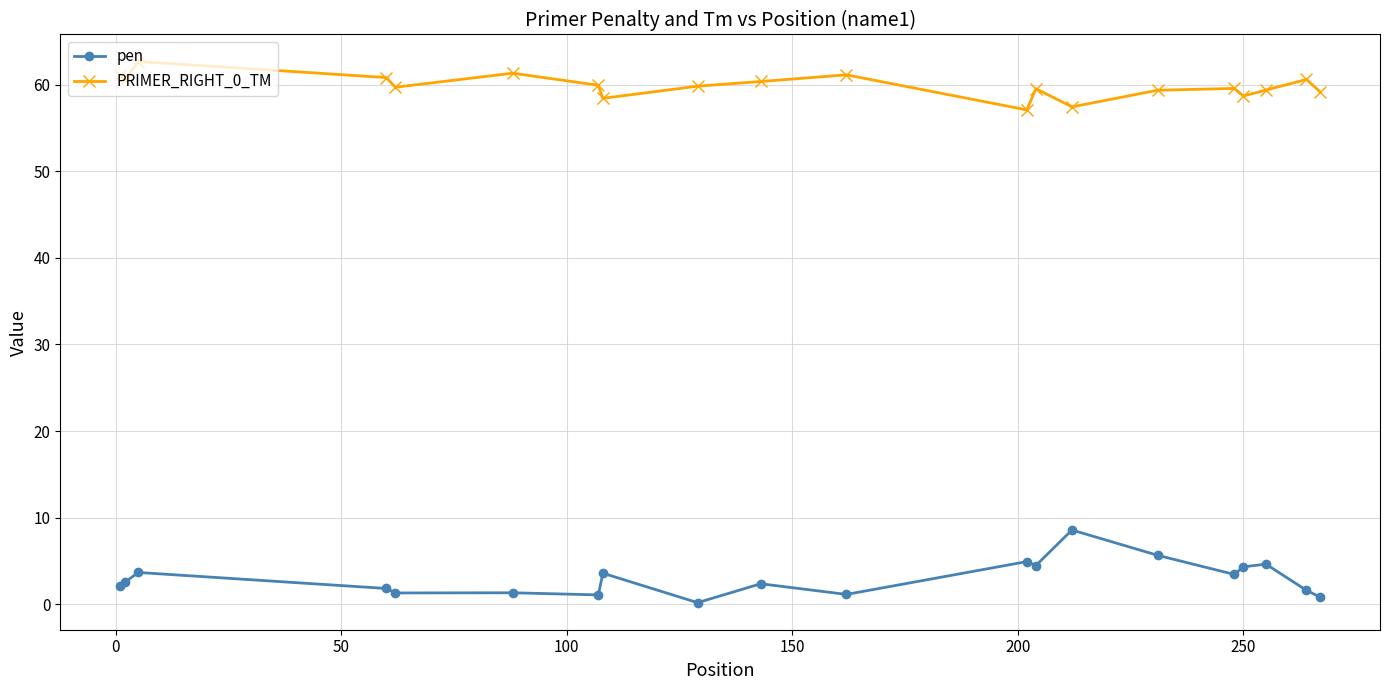

At how many categories does at least one series exceed 25?

20